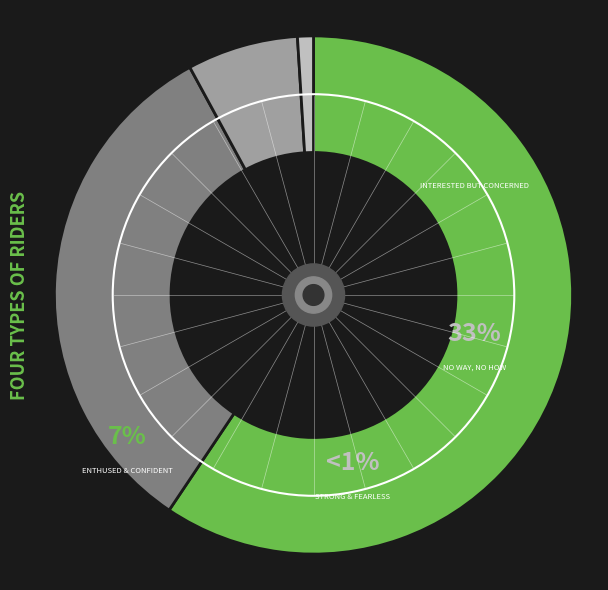

To the nearest percent, what is the average slice percentage?

25%